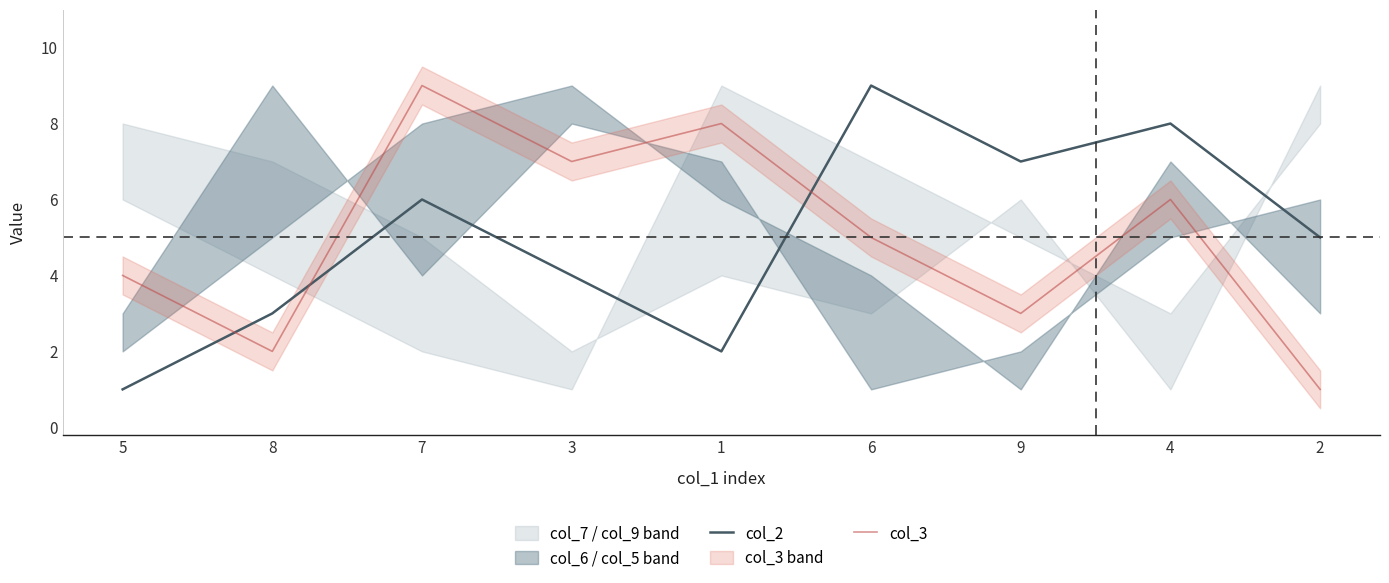

At how many categories does at least one series exceed 4?

7